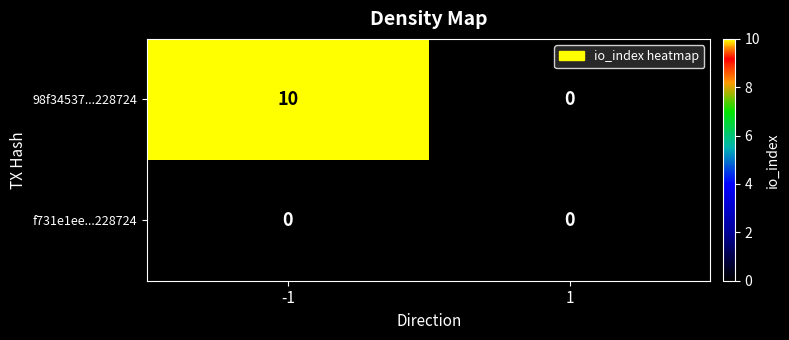

What is the difference between the 98f34537...228724 values at -1 and 1?

10